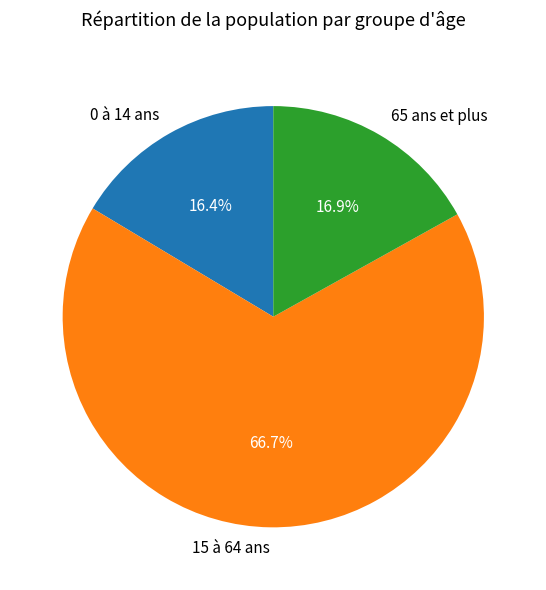

True or false: 15 à 64 ans accounts for 52% of the total.

False